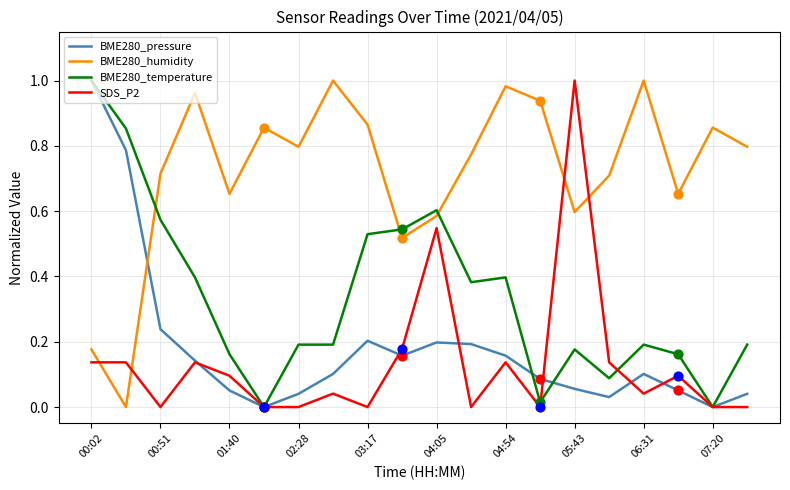

Which series has the largest total across all categories?

BME280_humidity